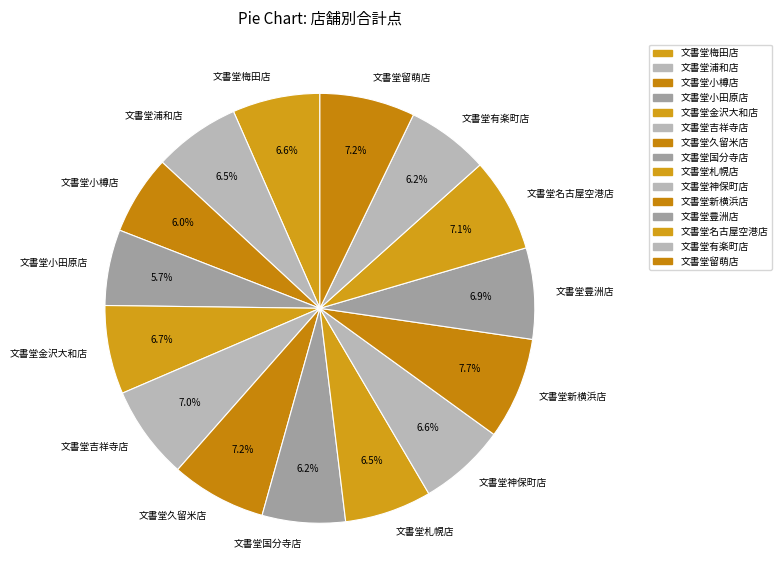

Is there any slice that represents more than half of the pie?

No